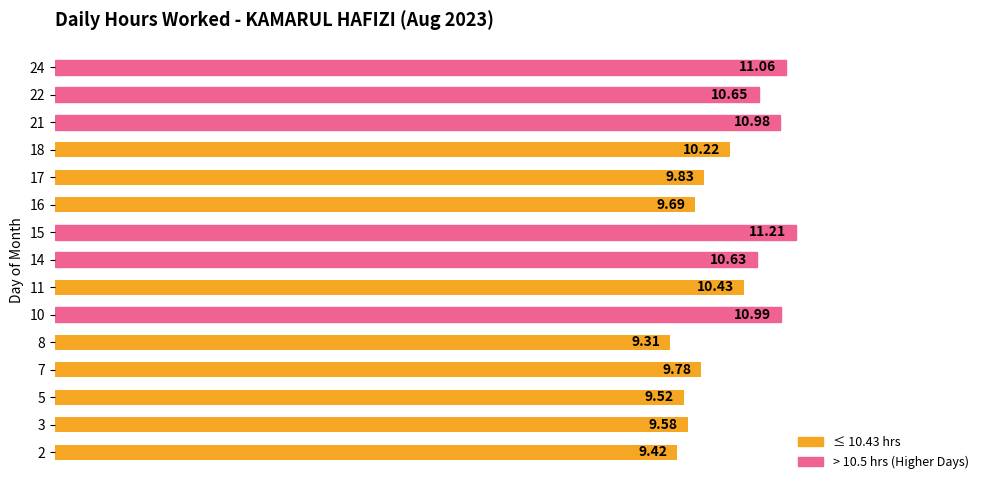

Which has a higher value, 8 or 11?

11